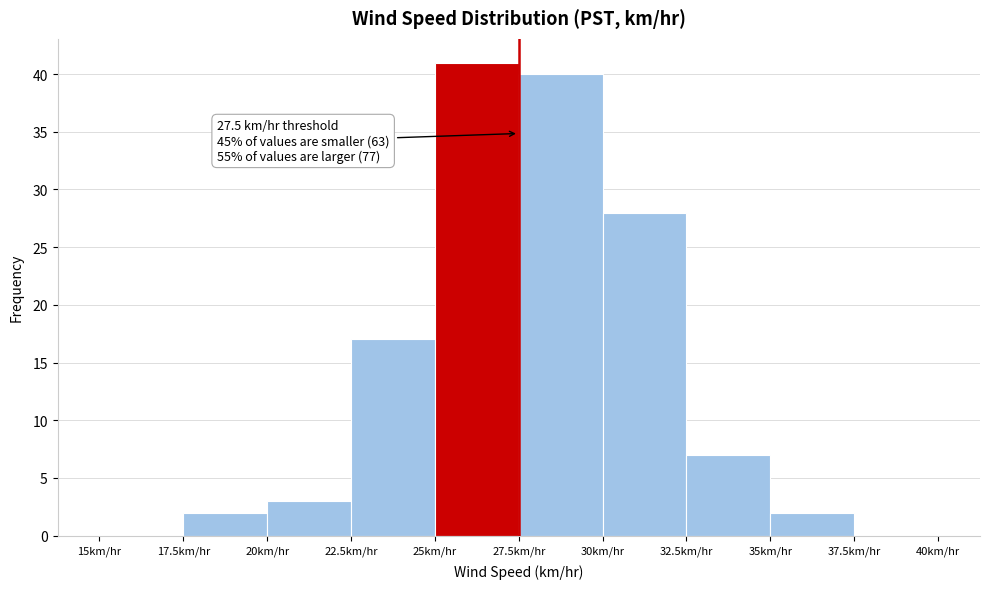

Over which range of the x-axis is the bar tallest?

25.0 to 27.5